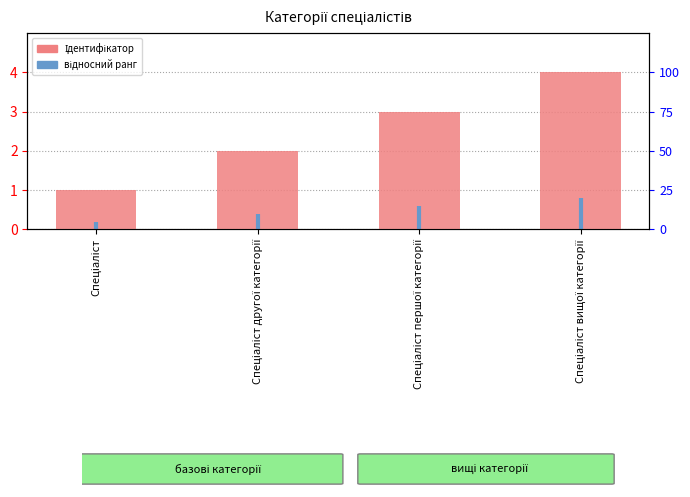

List the labels in order of value, largest first.

Спеціаліст вищої категорії, Спеціаліст першої категорії, Спеціаліст другої категорії, Спеціаліст